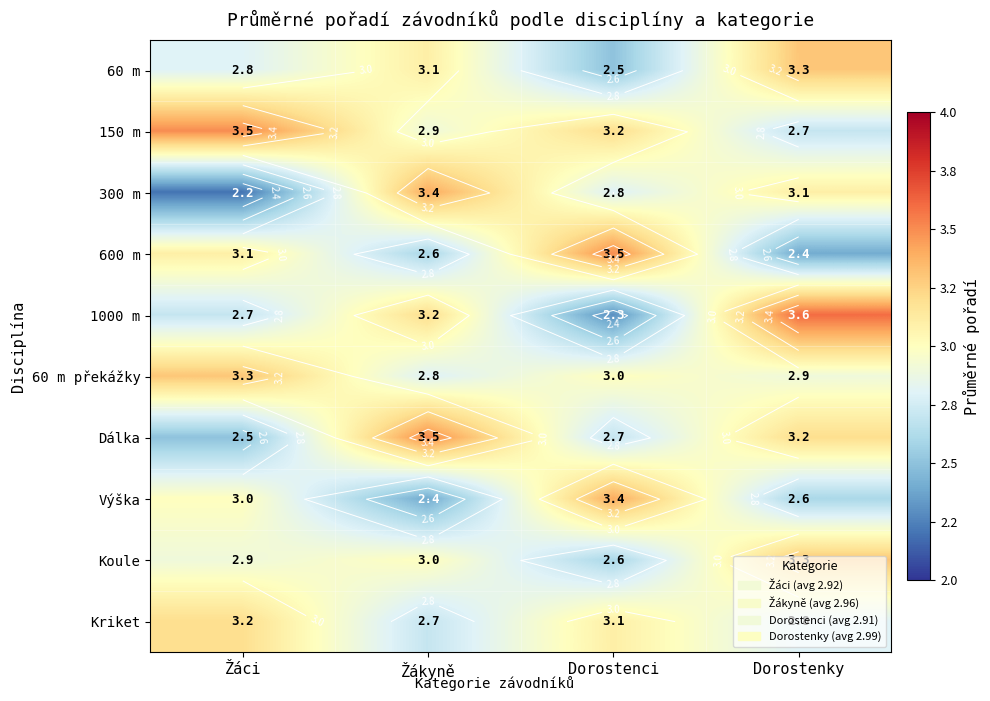

Which series has the widest spread of values?

1000 m